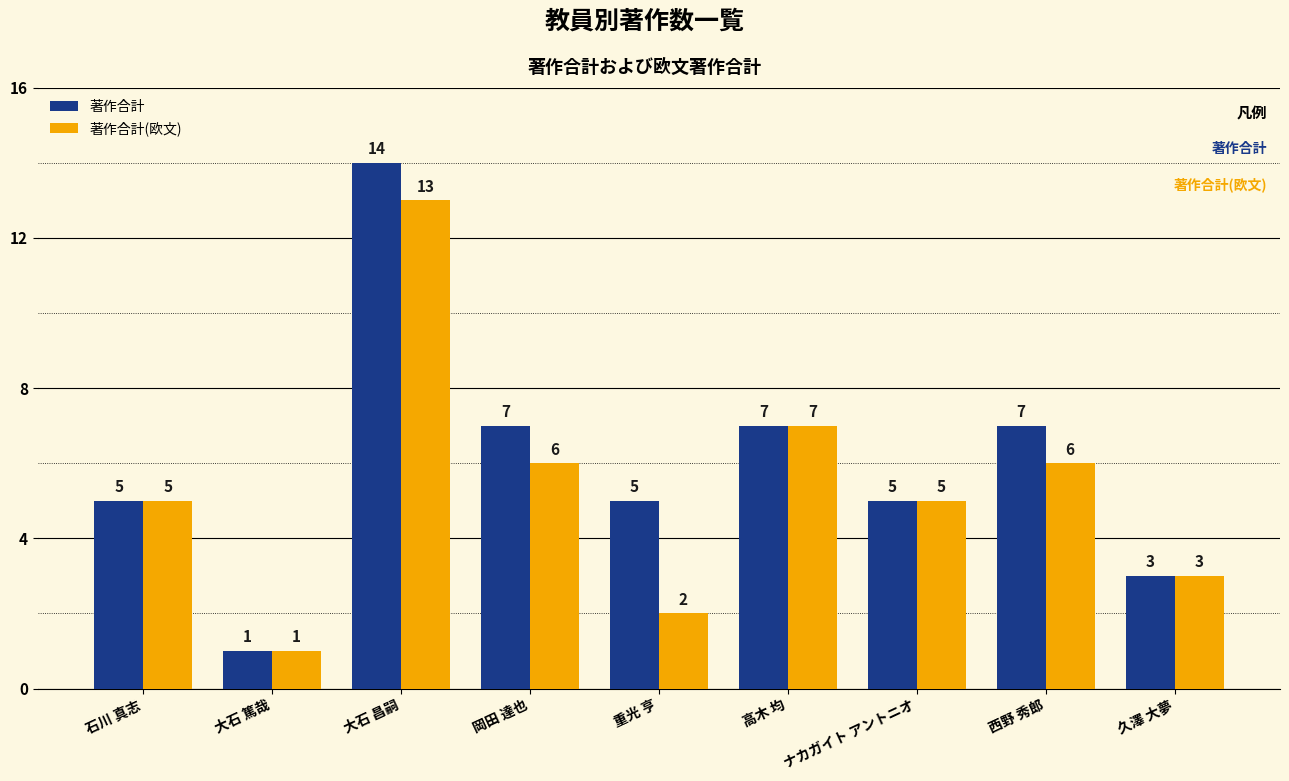

The 著作合計 series shows 3 at 高木 均. True or false?

False